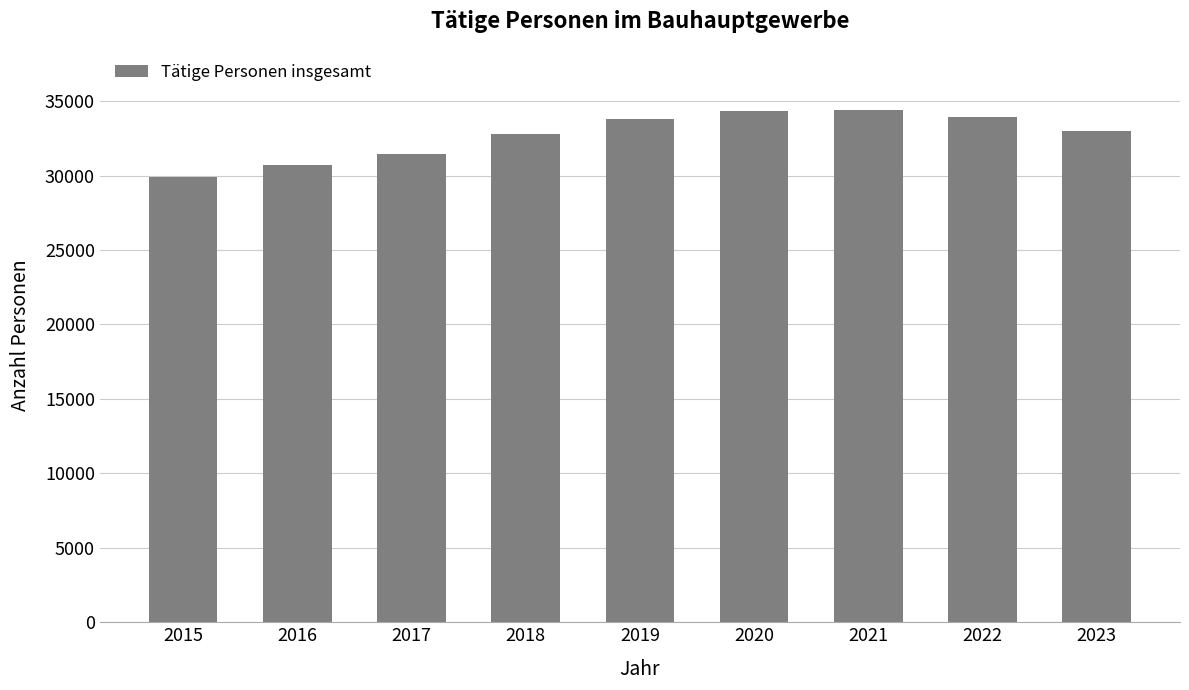

Is it true that the value at 2019 is 33810?

True